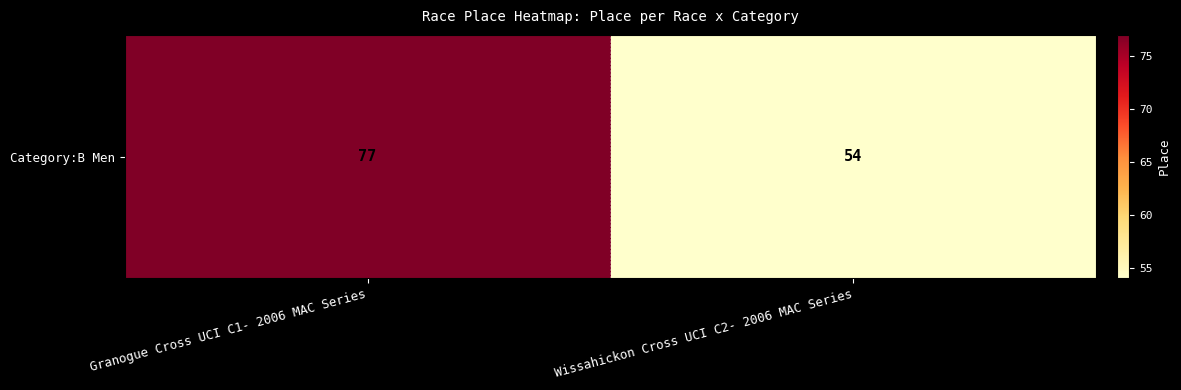

Reading right to left, list all the values displayed in this chart.

54	77